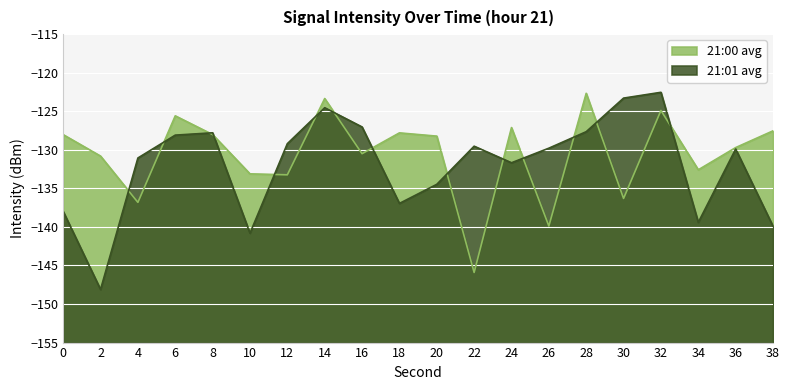

What is the difference between the 21:00 avg values at 16 and 0?

2.5